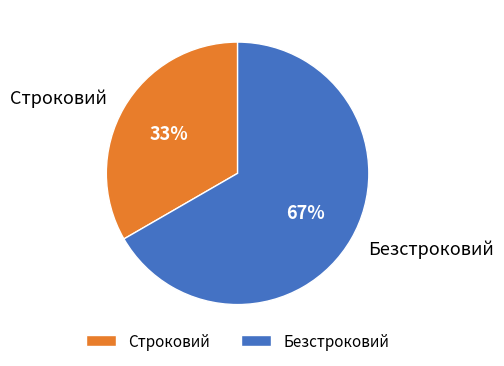

True or false: Безстроковий accounts for 59% of the total.

False